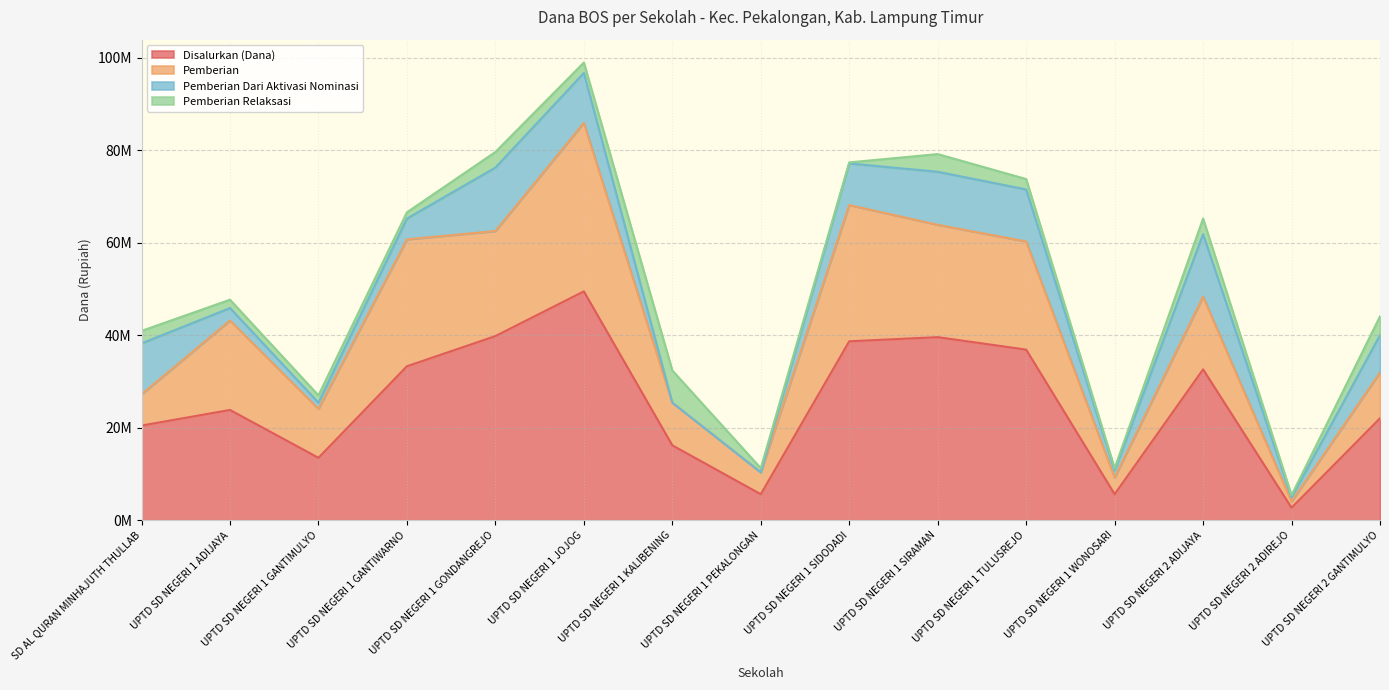

At which category does the chart reach its peak across all series?

UPTD SD NEGERI 1 JOJOG